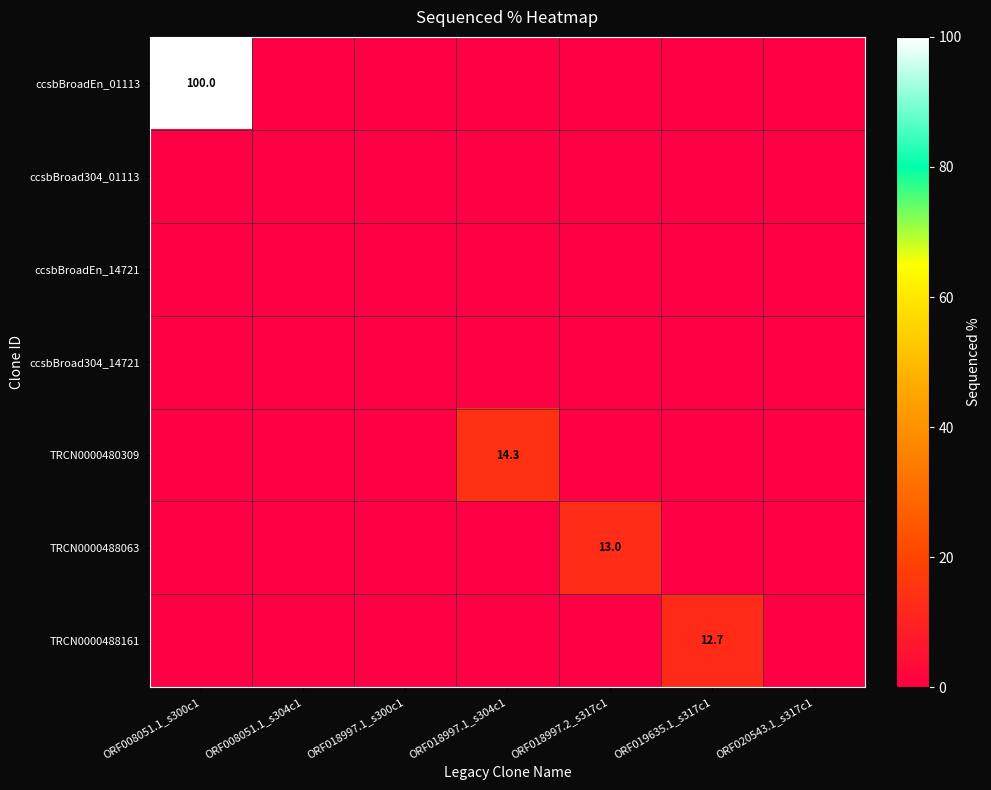

The value of TRCN0000480309 at ORF018997.1_s304c1 is 14.3. True or false?

True